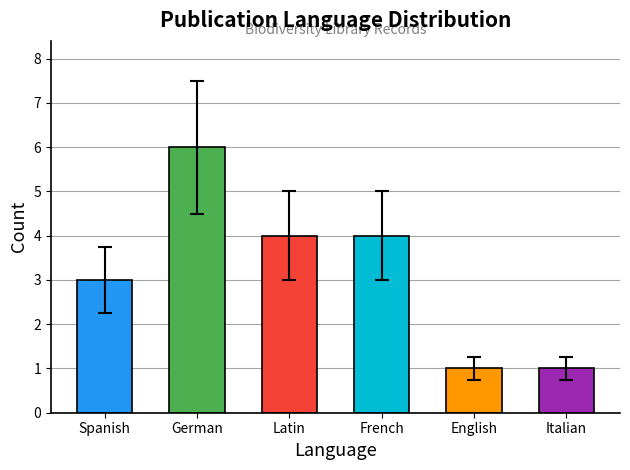

Between Spanish and Latin, which is larger?

Latin